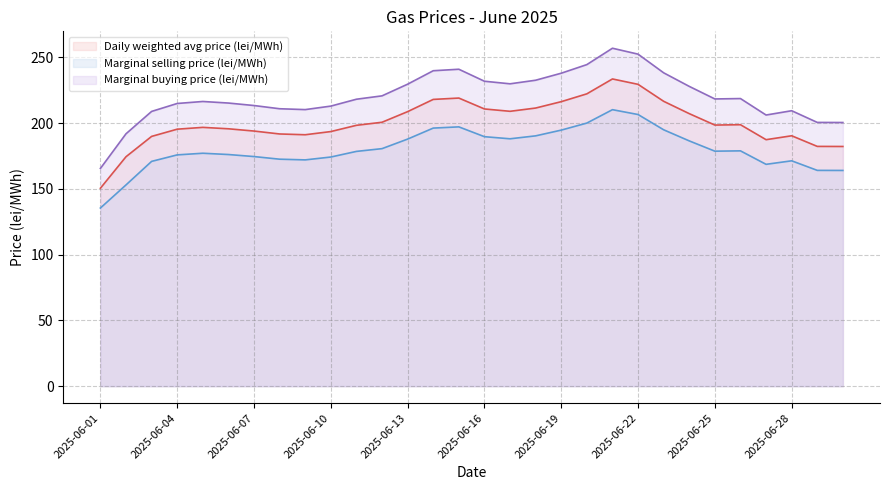

True or false: Daily weighted avg price (lei/MWh) and Marginal buying price (lei/MWh) cross at least once.

False